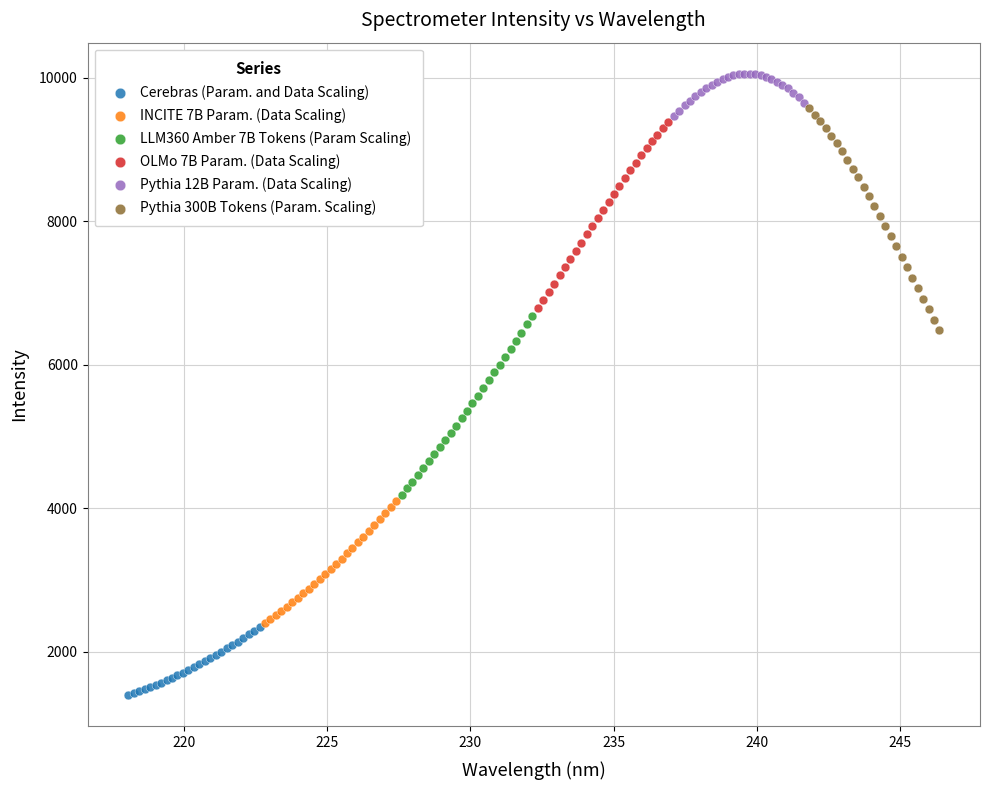

Which series contains the highest Y value?

Pythia 12B Param. (Data Scaling)